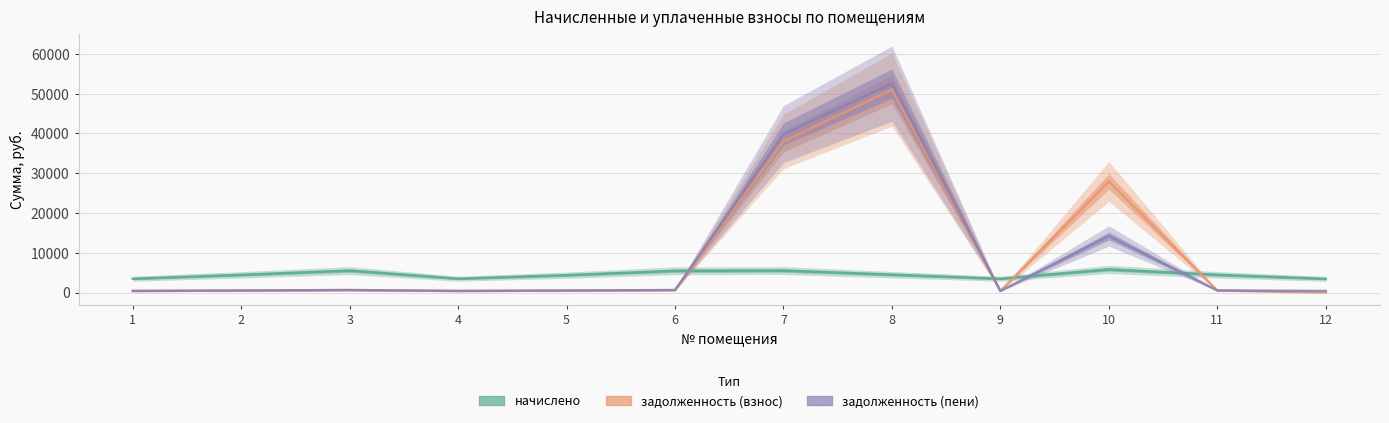

In задолженность (пени), how many points are higher than both neighbors (excluding endpoints)?

3